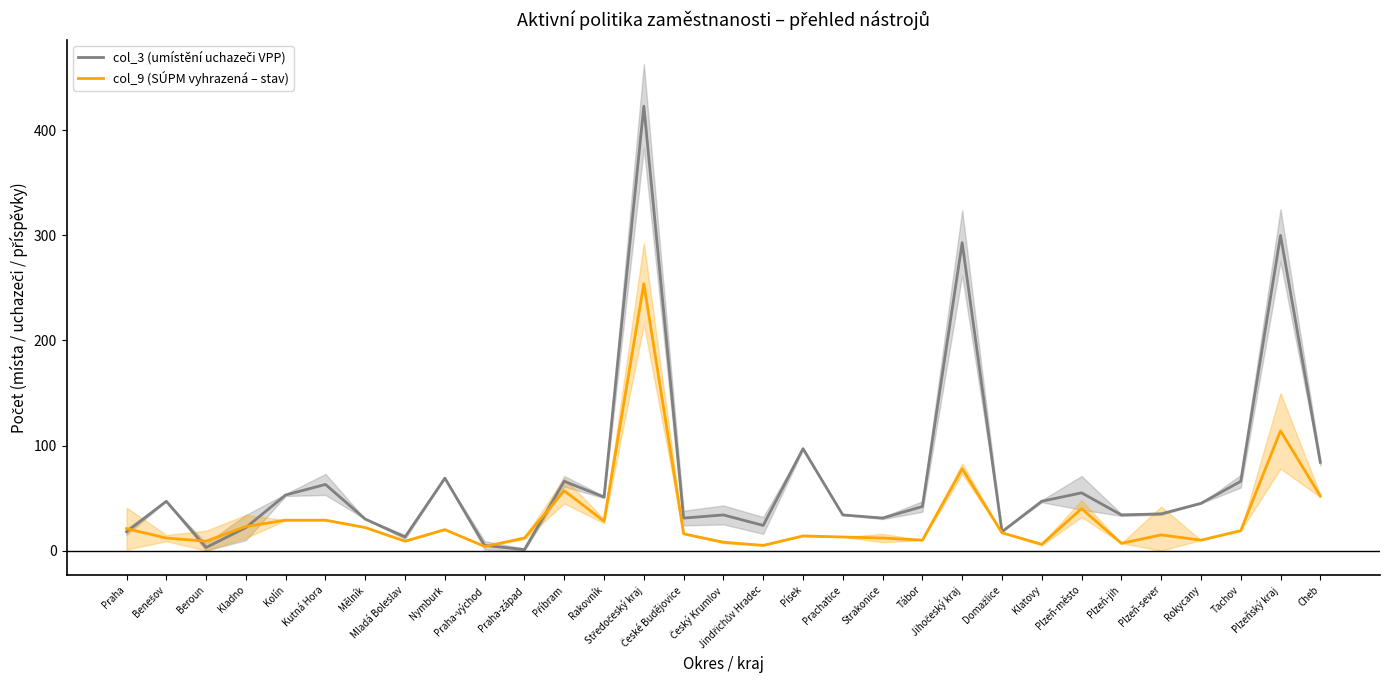

How many intersections are there between col_9 (SÚPM vyhrazená – stav) and col_3 (umístění uchazeči VPP)?

5